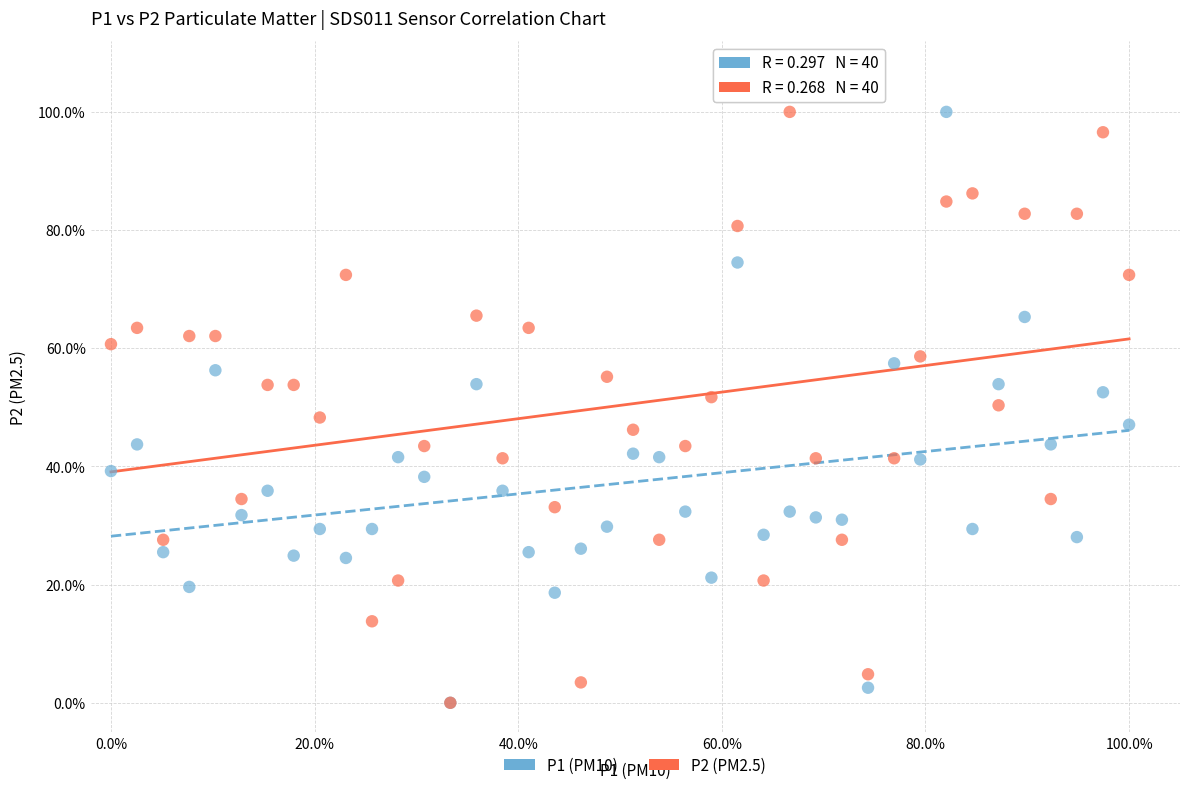

What are all the series names shown in the legend?

P1 (PM10), P2 (PM2.5)